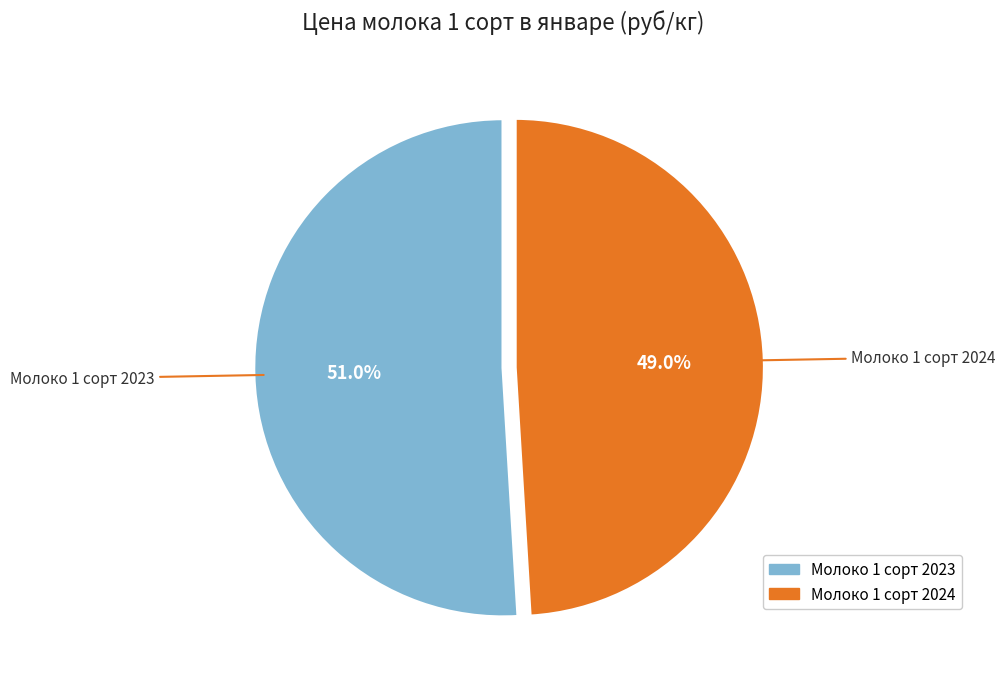

How much of the chart is everything except Молоко 1 сорт 2024?

51.0%